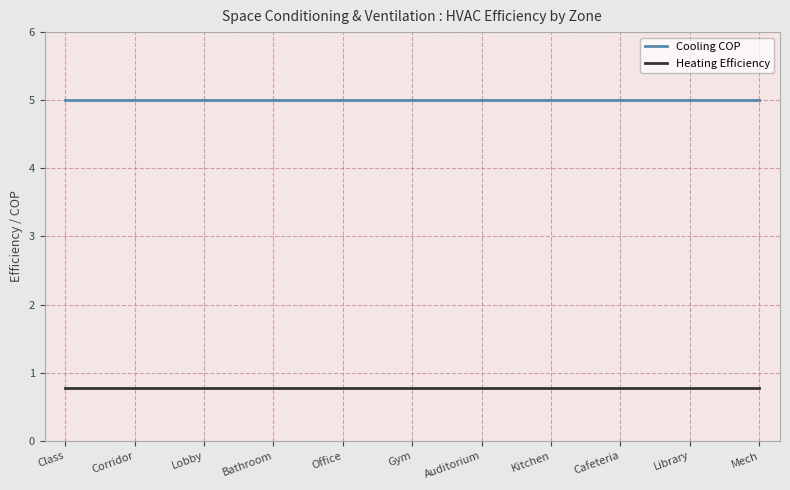

Is this an area chart (filled region under the line)?

No